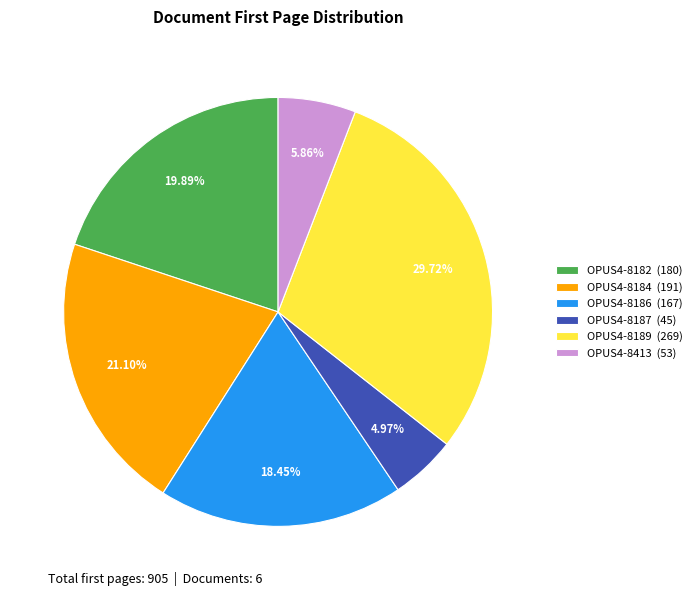

Rank the categories by value from highest to lowest.

OPUS4-8189, OPUS4-8184, OPUS4-8182, OPUS4-8186, OPUS4-8413, OPUS4-8187